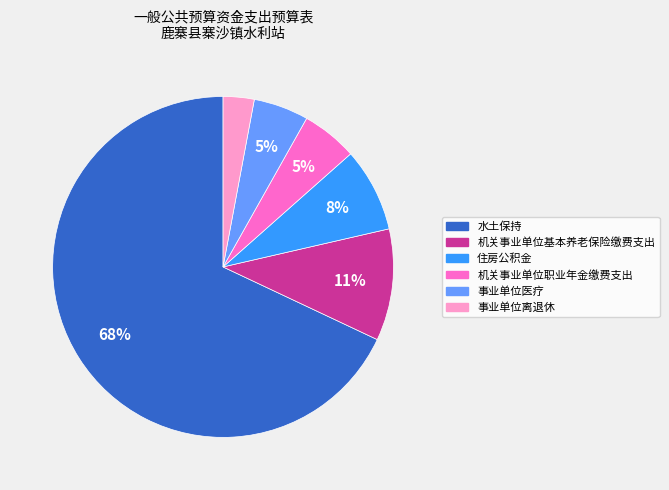

The 机关事业单位基本养老保险缴费支出 slice represents 11% of the pie. True or false?

True